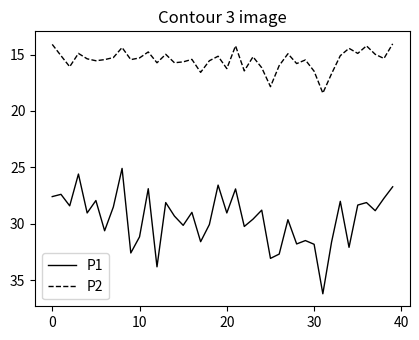

List the series in order of their peak value, highest first.

P1, P2